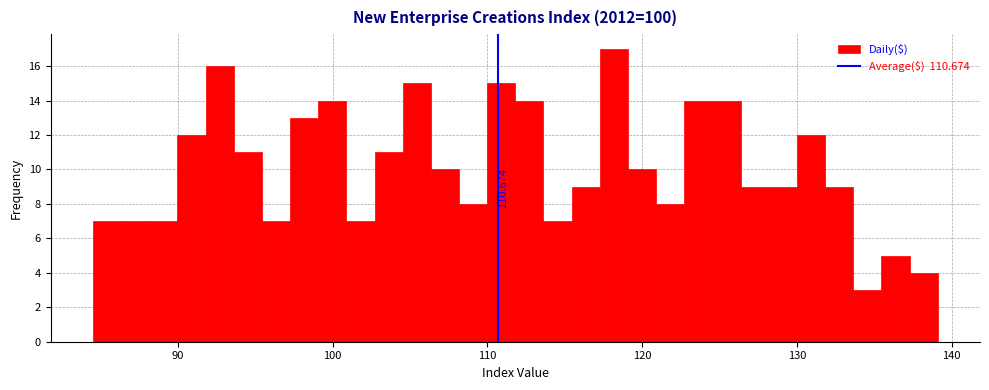

Read against the x-axis, roughly where is the centre of the tallest bar?

118